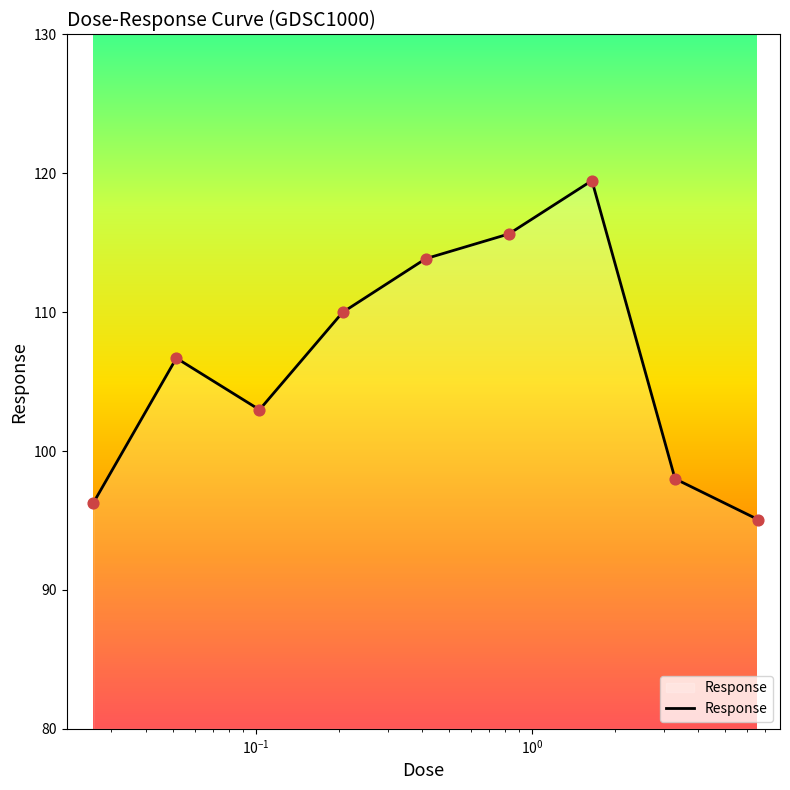

What is the difference between the maximum and minimum values?

24.4